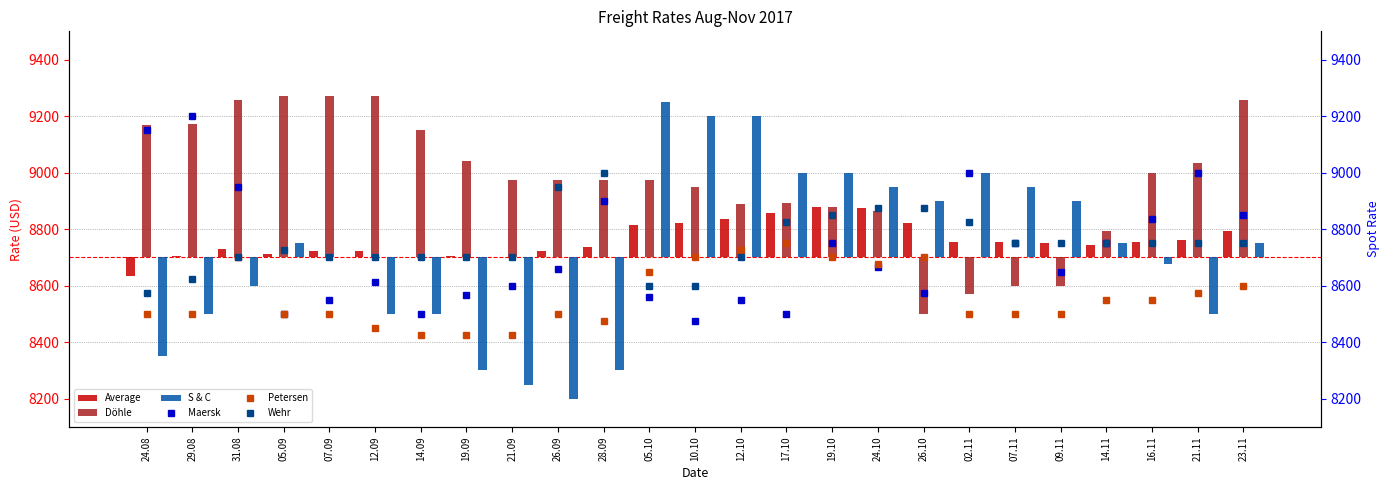

What is the difference between the second highest and second lowest values in the Petersen series?

300